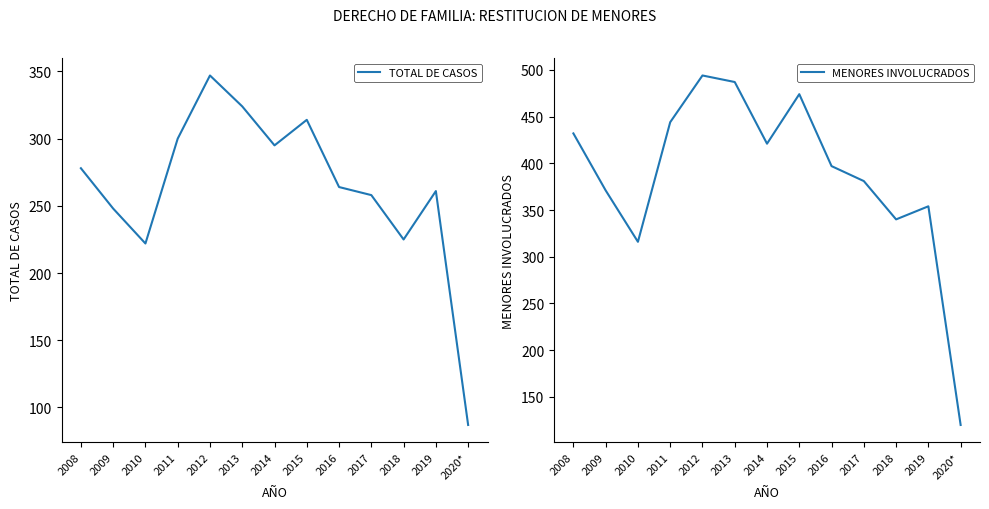

Rank the series at 2016 from highest to lowest value.

MENORES INVOLUCRADOS, TOTAL DE CASOS